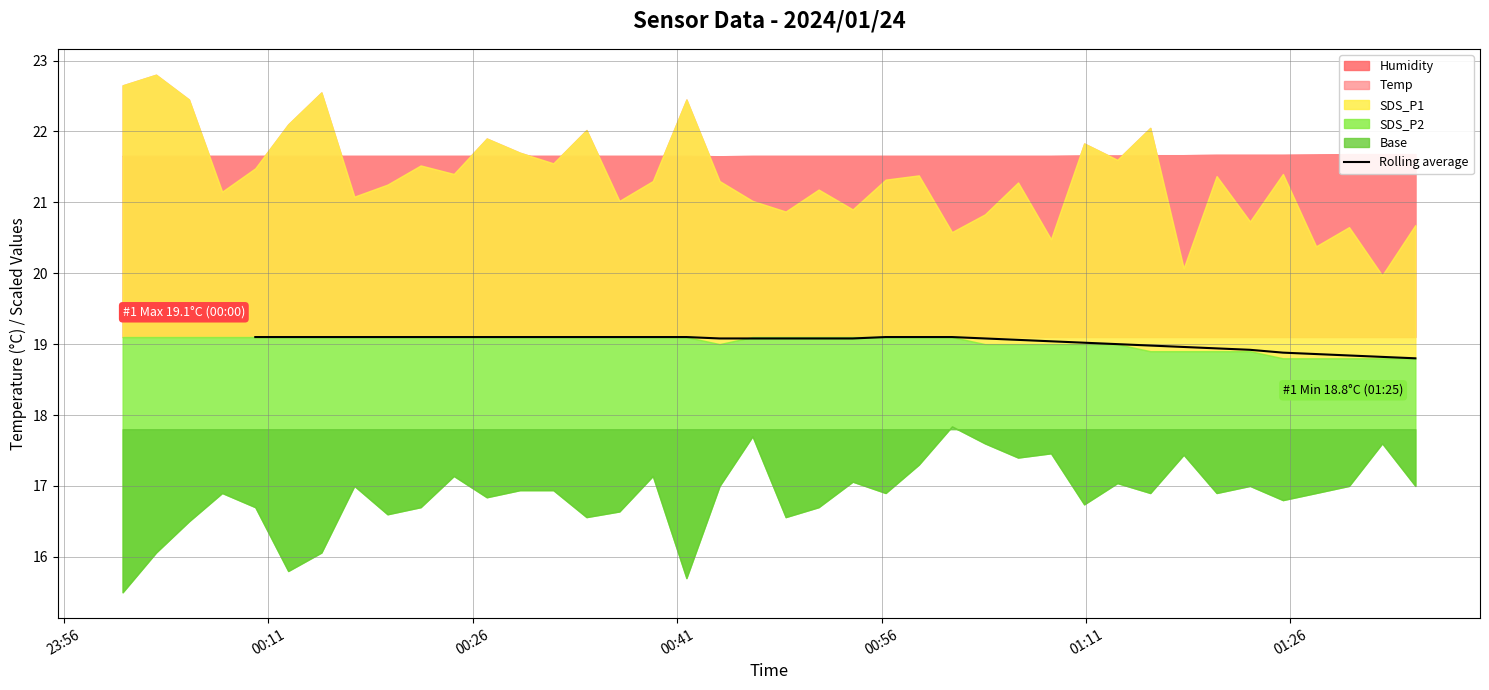

What is the highest value of the Rolling average series?

19.1